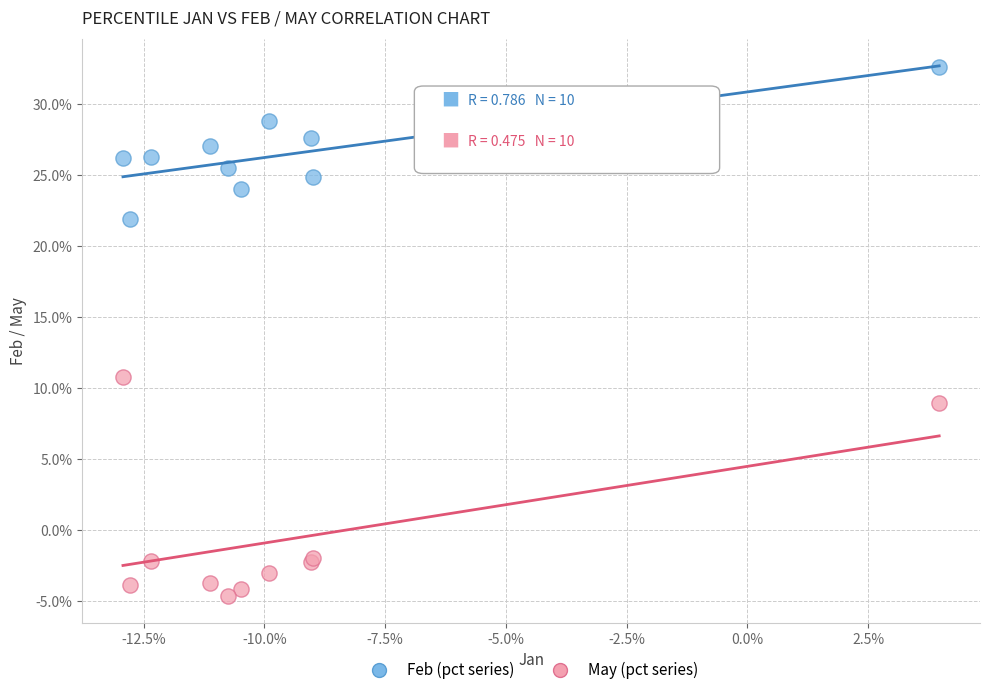

Which series has the widest spread of Y values?

May (pct series)